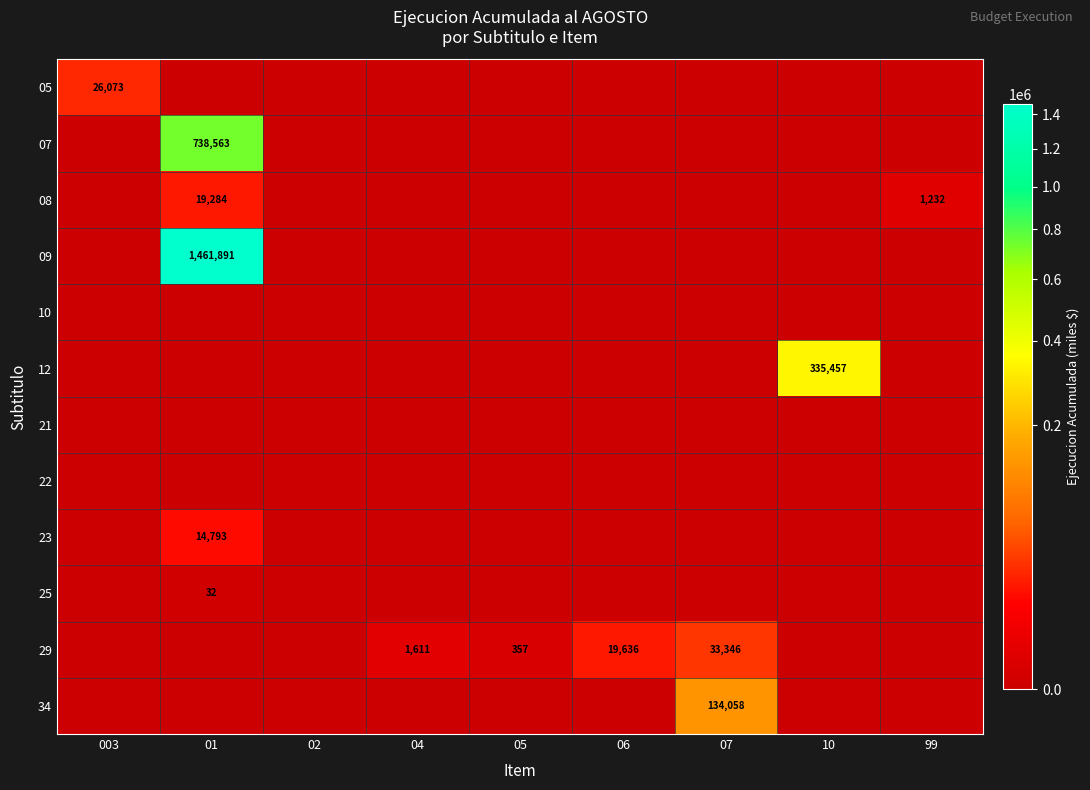

True or false: 29 has a value of 33346 at 07.

True